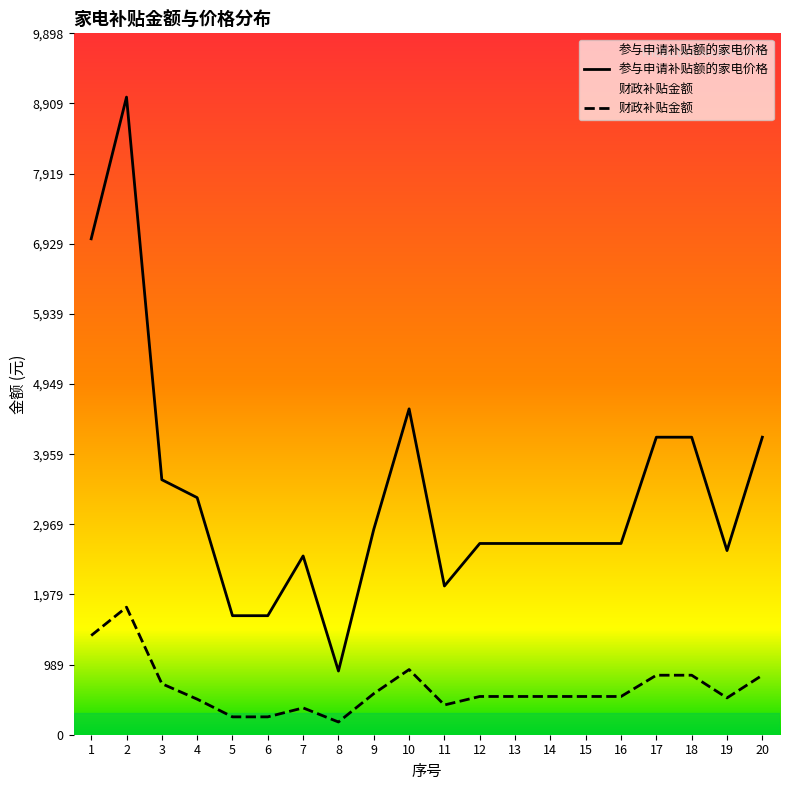

Which has a higher value, 5 or 3?

3